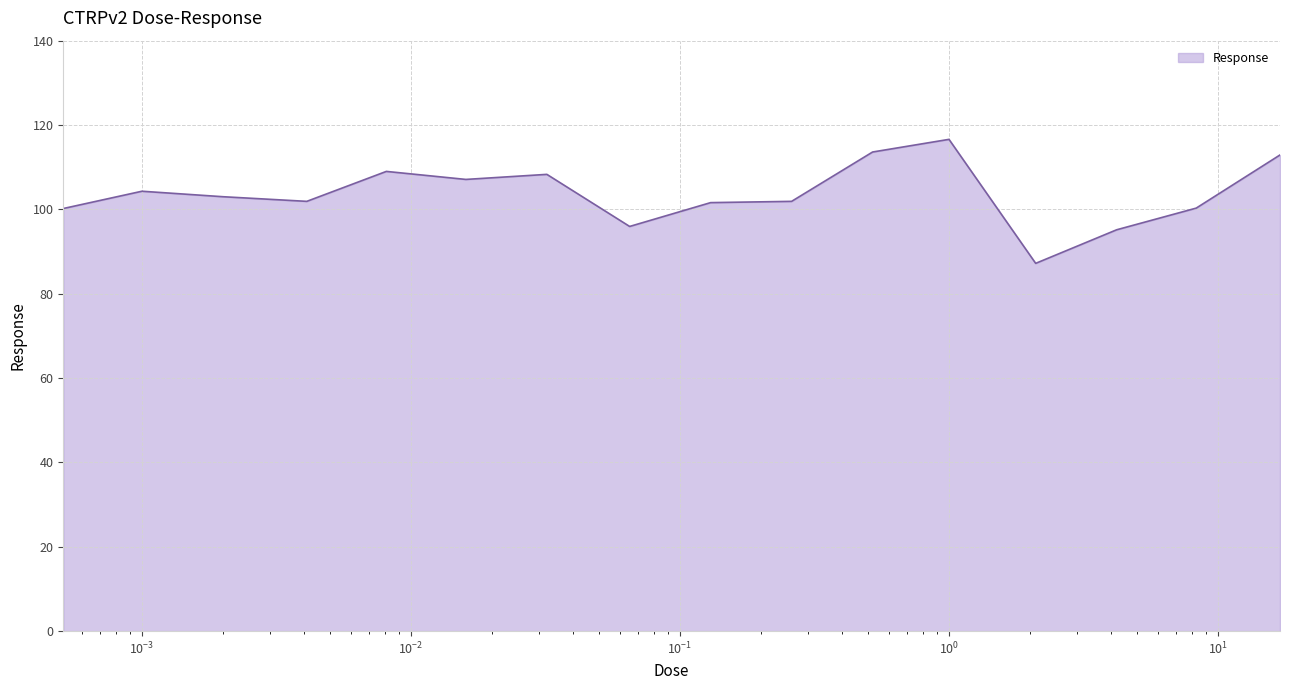

What is the minimum value shown in the chart?

87.2